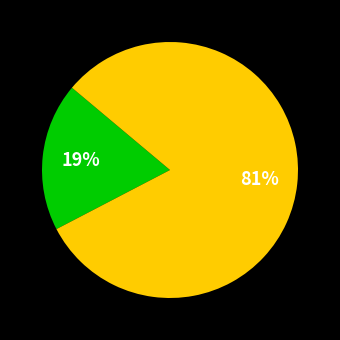

How many segments does this pie chart have?

2